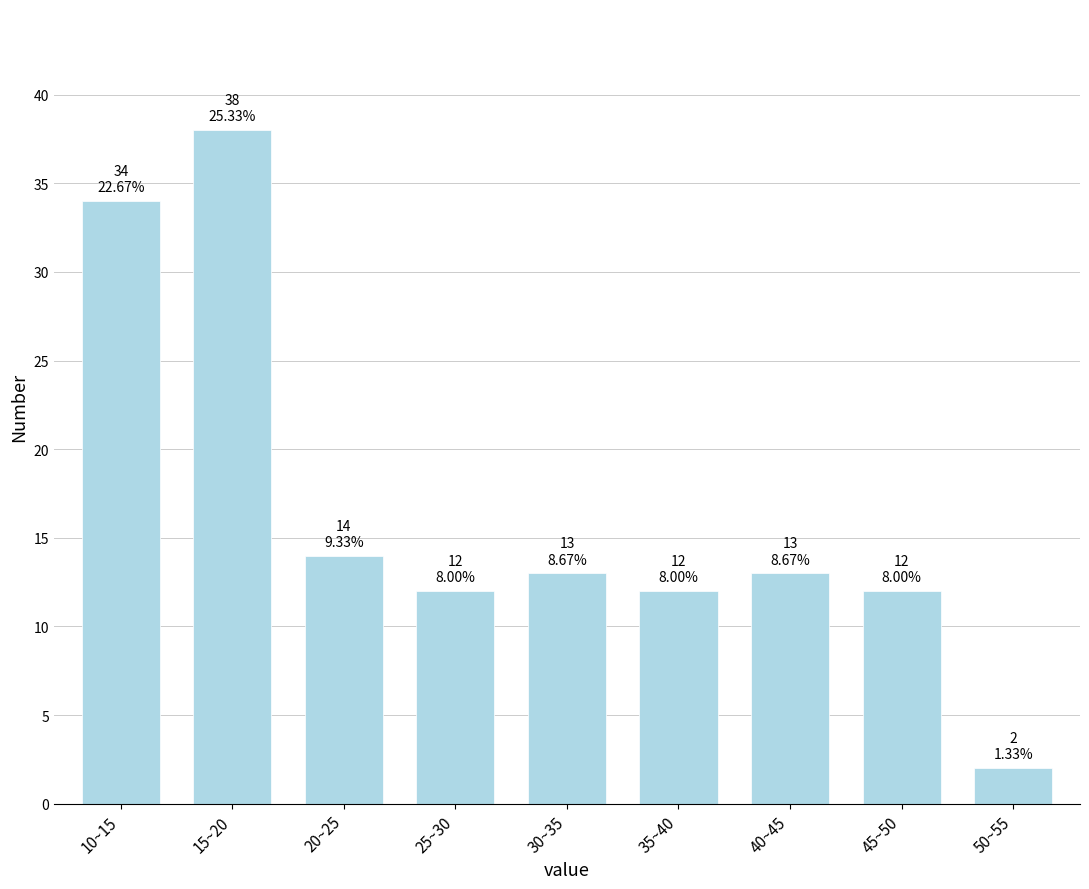

Reading right to left, list all the values displayed in this chart.

50~55=2	45~50=12	40~45=13	35~40=12	30~35=13	25~30=12	20~25=14	15~20=38	10~15=34